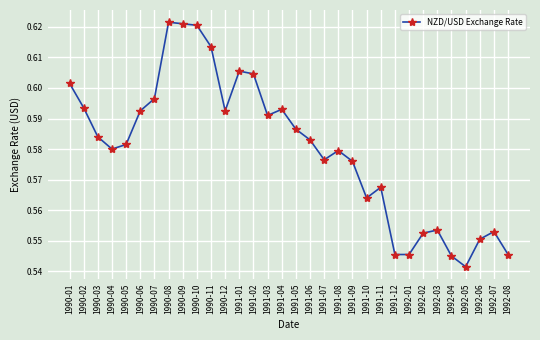

How many lines are shown in the chart?

1